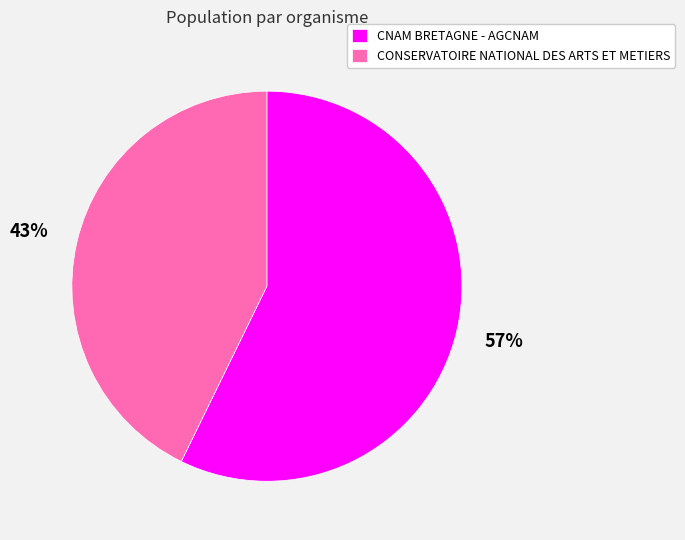

To the nearest percent, what is the difference between the largest and smallest slice percentages?

14%